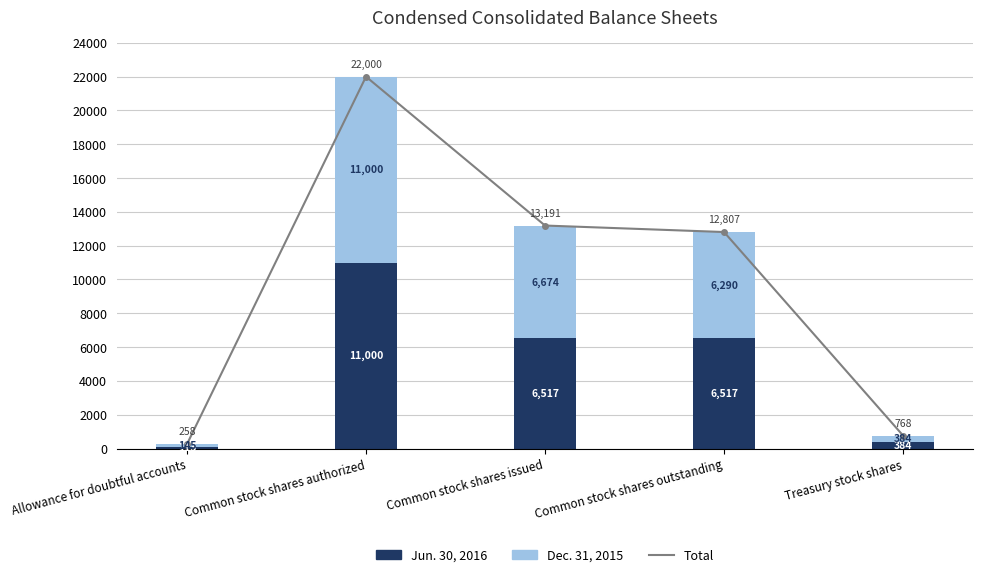

What are all the series names shown in the legend?

Total, Jun. 30, 2016, Dec. 31, 2015